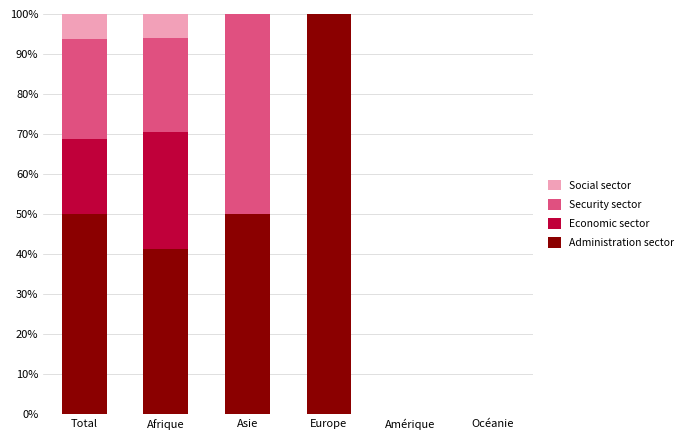

Which category has the highest value in the Administration sector series?

Europe